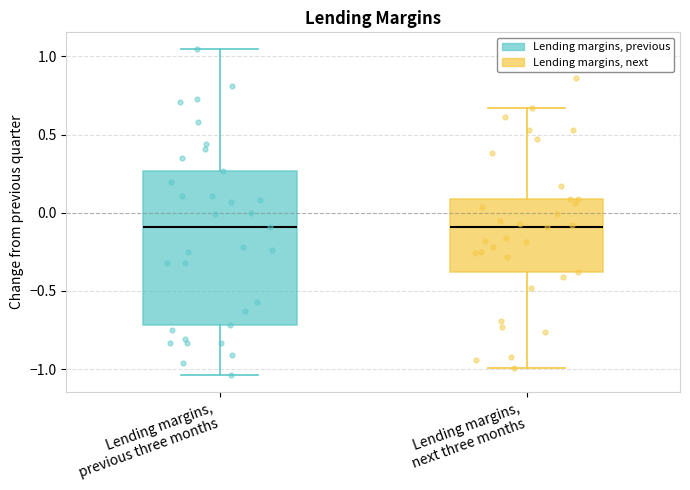

Reading left to right, transcribe this box plot: for each box, give where its median line is, the range the box spans, and where its two whiskers end, as read against the y-axis. The values are not printed on the chart, so give them approximately, as read against the axis.

Lending margins, previous three months: median -0.10, box -0.70 to 0.25, whiskers -1.05 to 1.05
Lending margins, next three months: median -0.10, box -0.40 to 0.10, whiskers -1.00 to 0.65